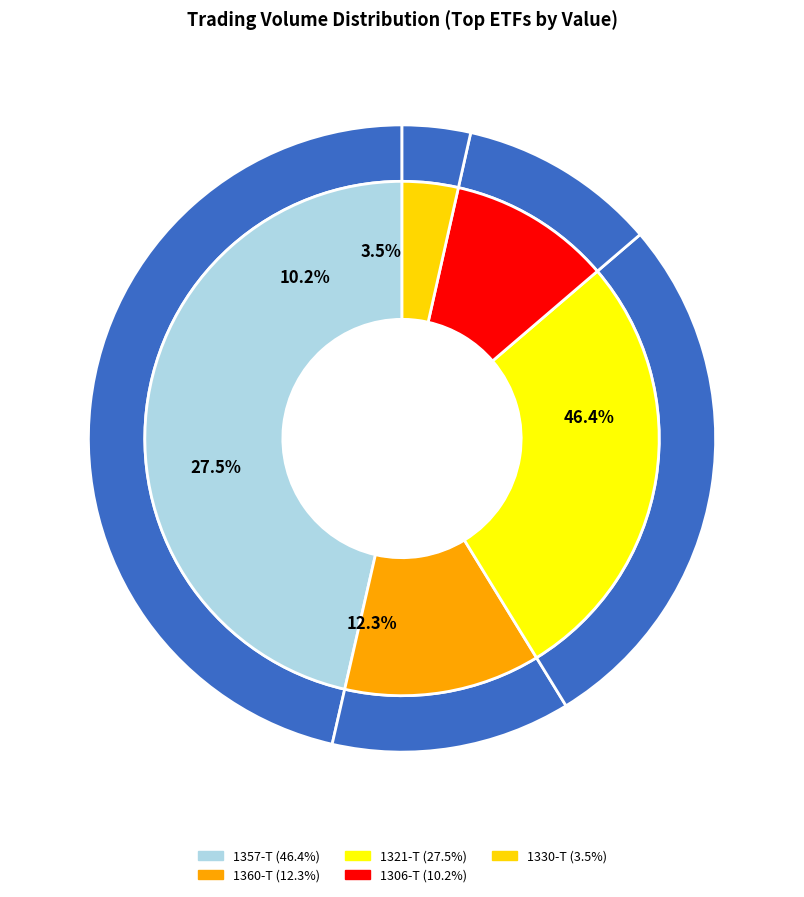

The 1330-T slice represents 12% of the pie. True or false?

False